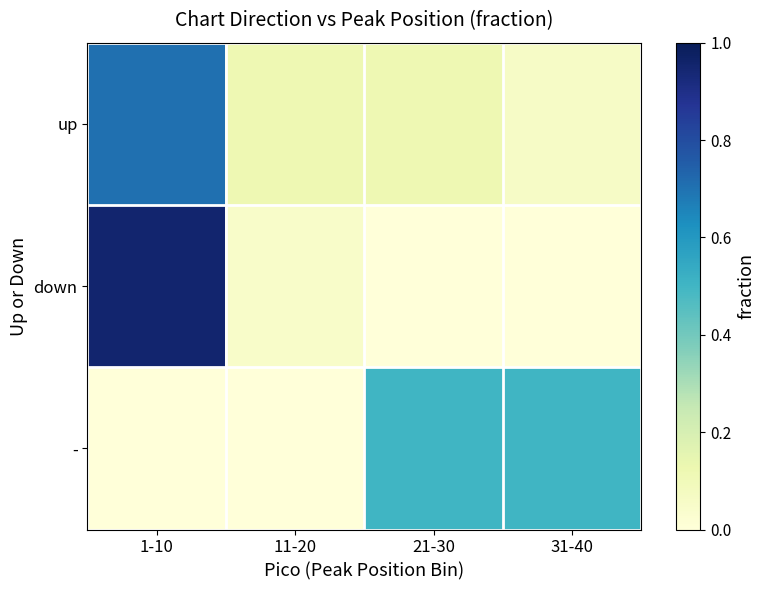

How many data points does each series have?

4